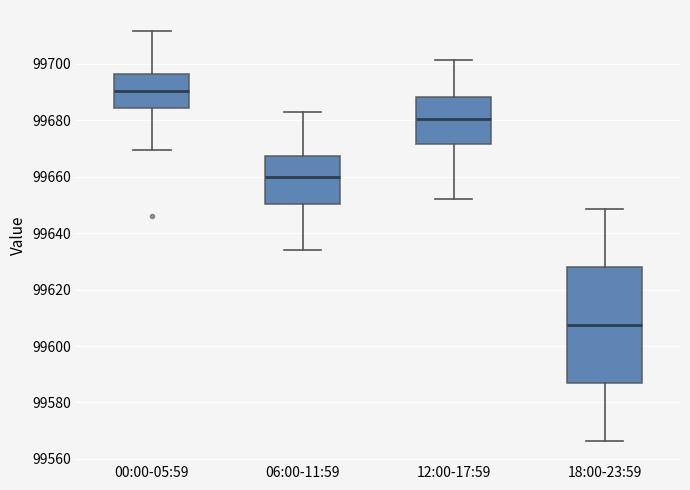

Comparing the boxes themselves (not the whiskers), which one is the tallest?

18:00-23:59